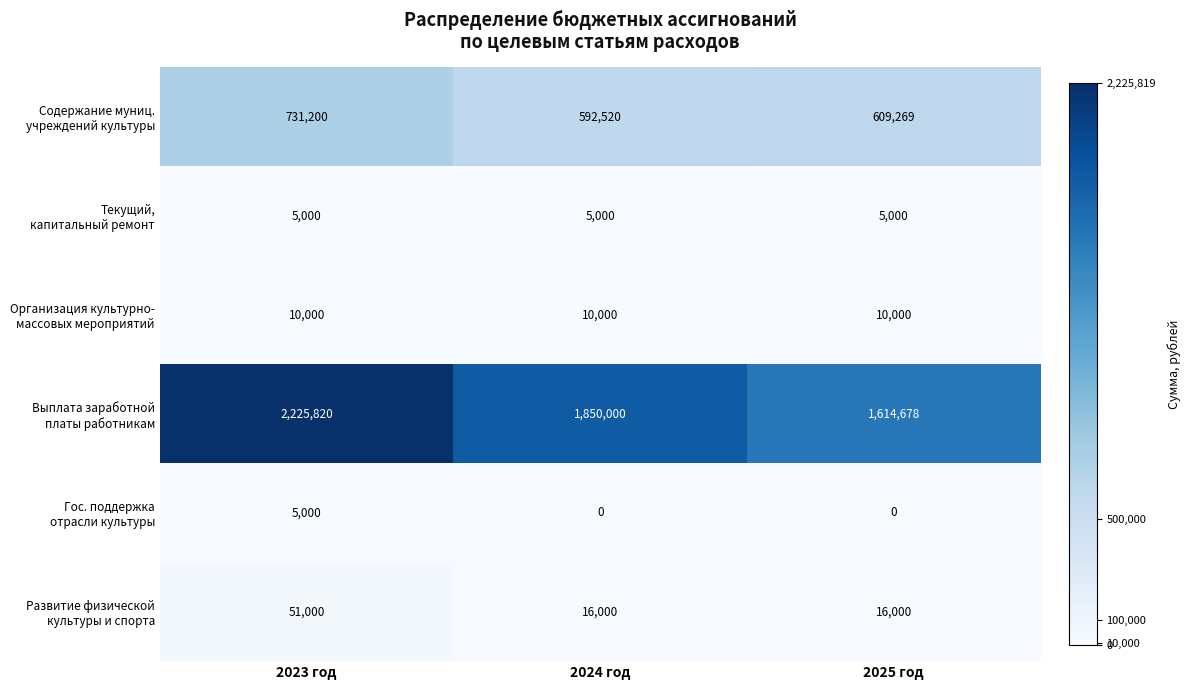

What is the spread (max minus min) of values at 2025 год?

1614678